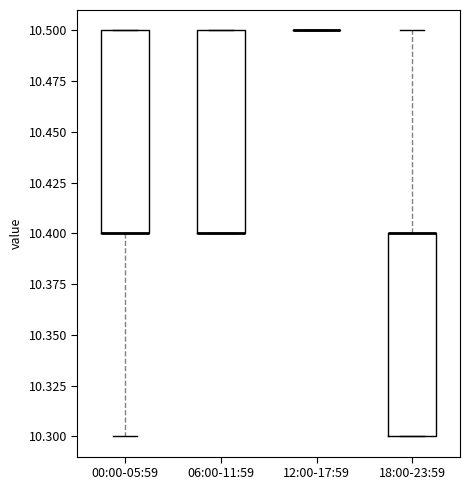

Where is the upper edge of the box for 06:00-11:59 on the y-axis? The values are not printed on the chart, so give them approximately, as read against the axis.

10.5